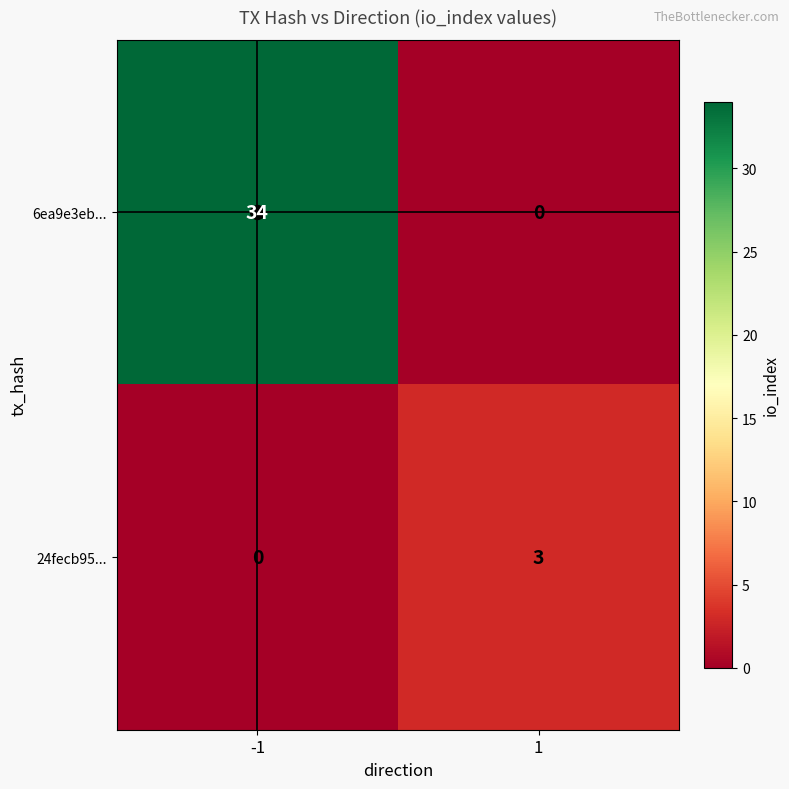

The value of 6ea9e3eb... at 1 is 0. True or false?

True